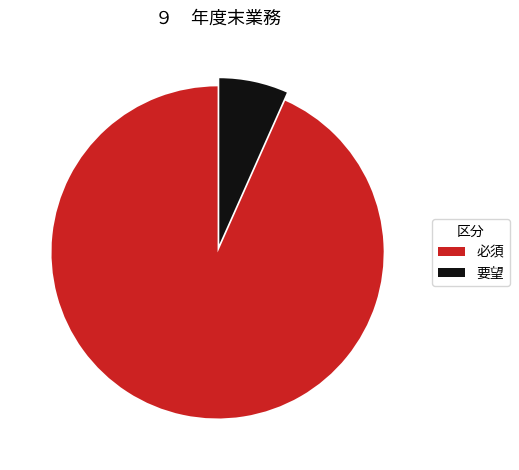

Does any single category account for the majority?

Yes